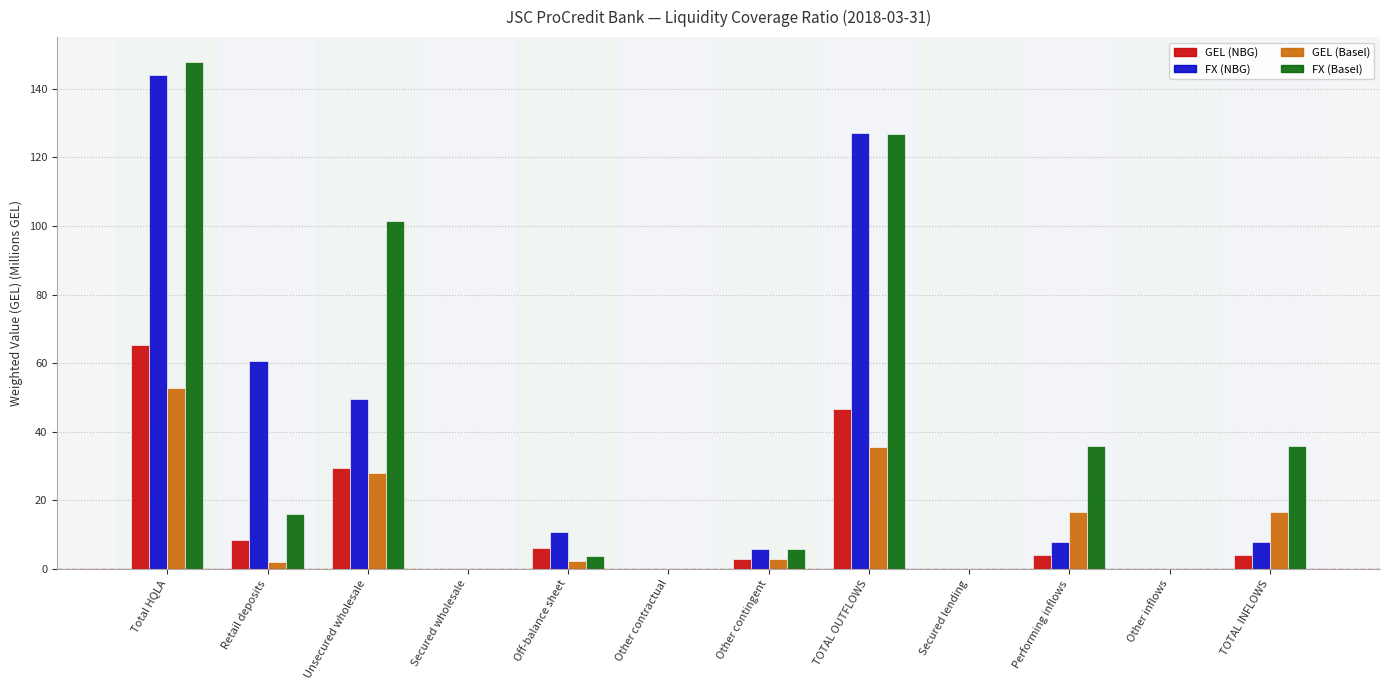

Count the number of categories in the chart.

12